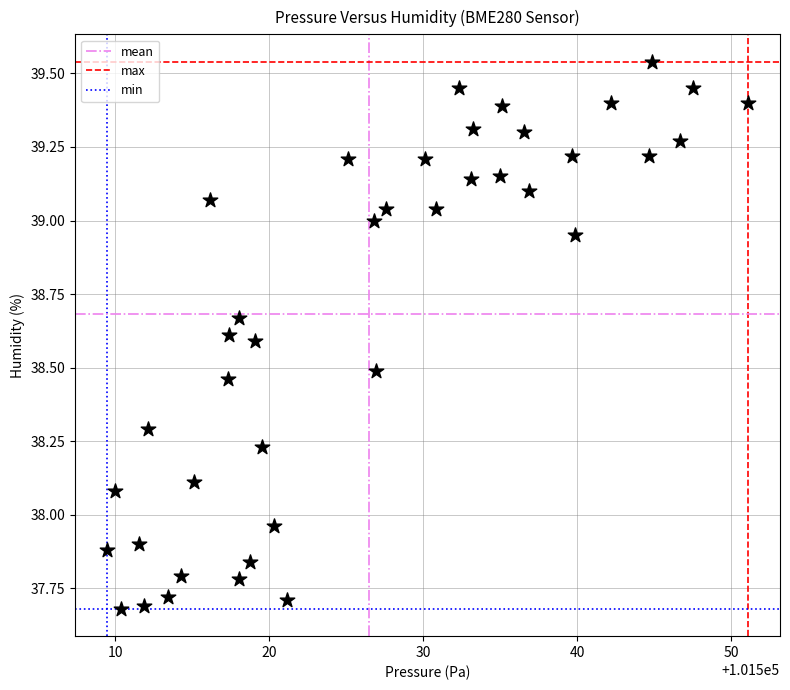

What is the range of Y values (max minus min)?

1.9